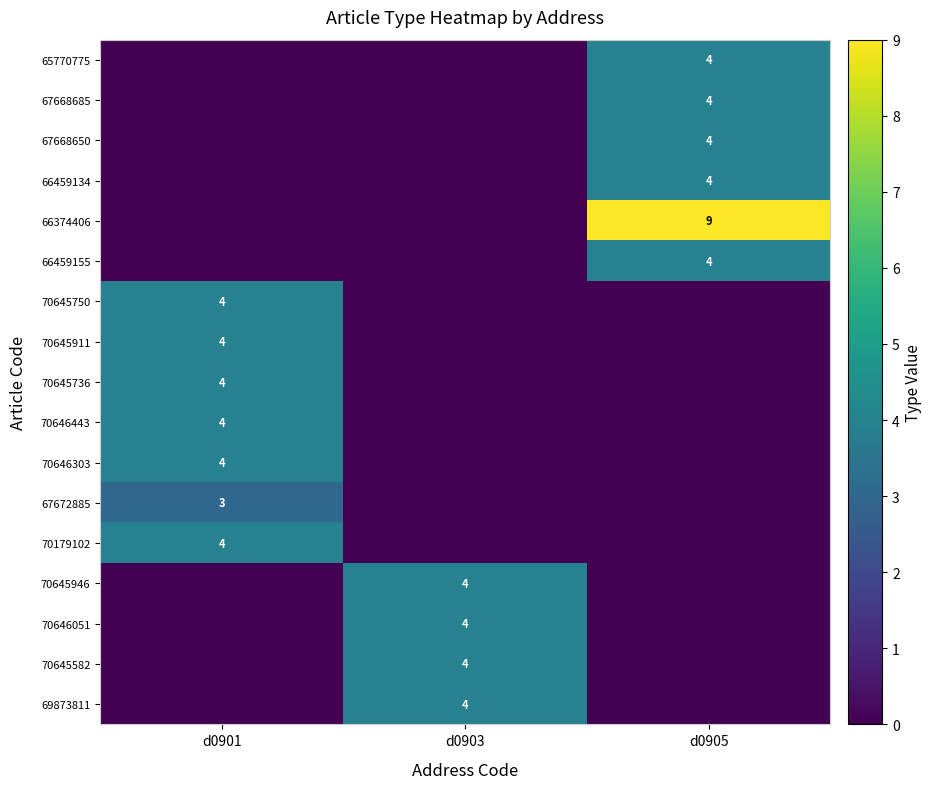

Is it true that 70645750 equals 4 at d0901?

True